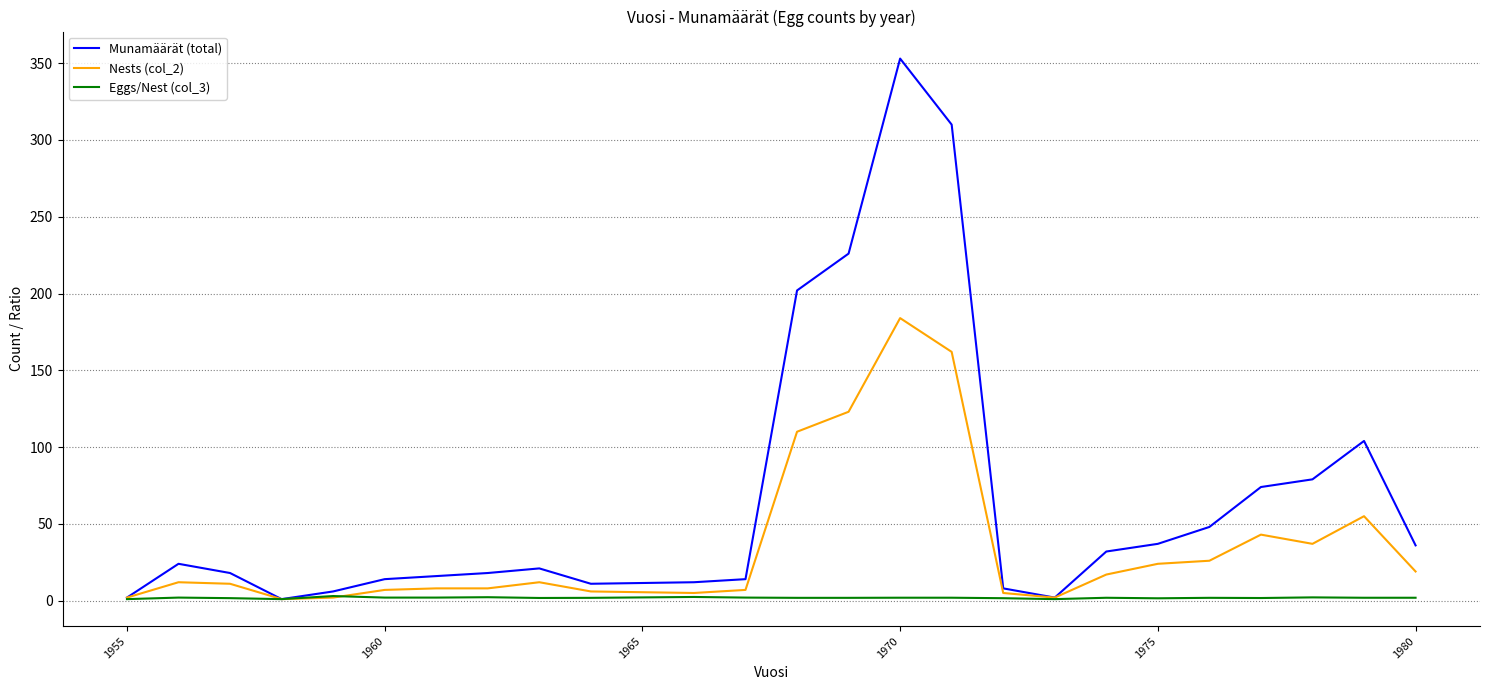

What is the greatest value displayed?

353.0